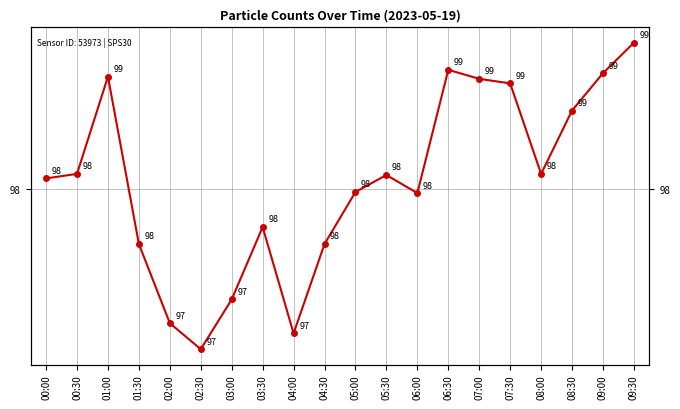

Where is the first local maximum?

01:00